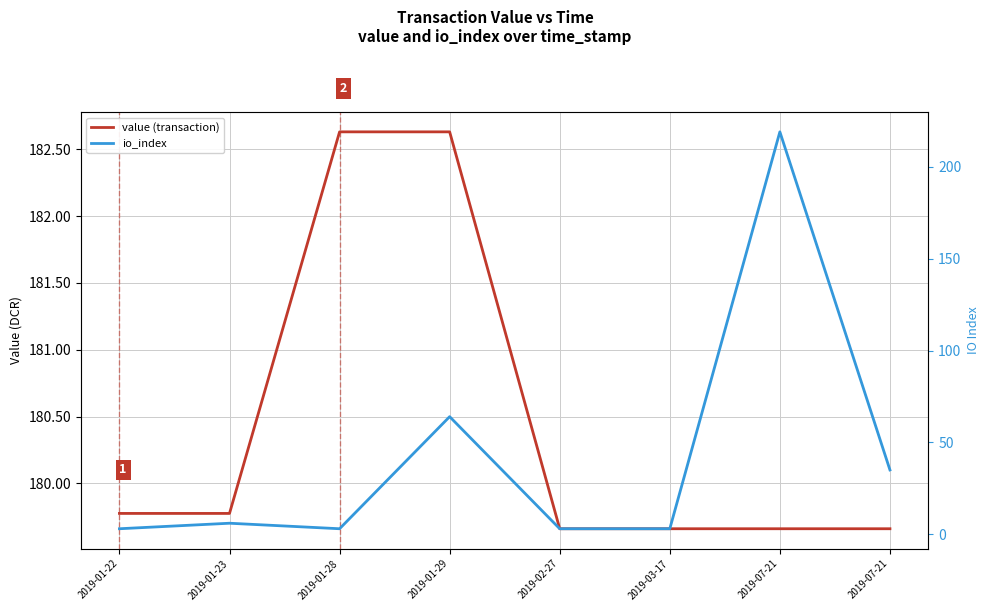

Which series has the largest total across all categories?

value (transaction)